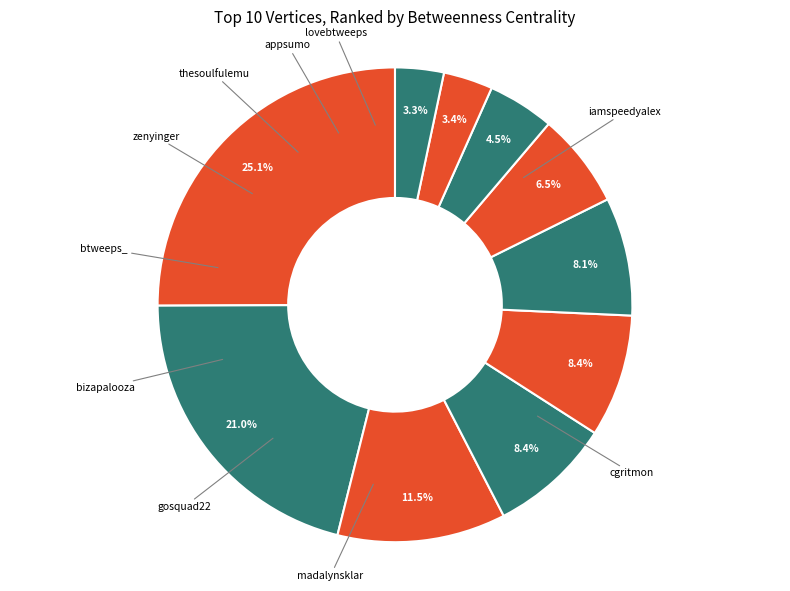

What is the smallest slice in the pie chart?

lovebtweeps